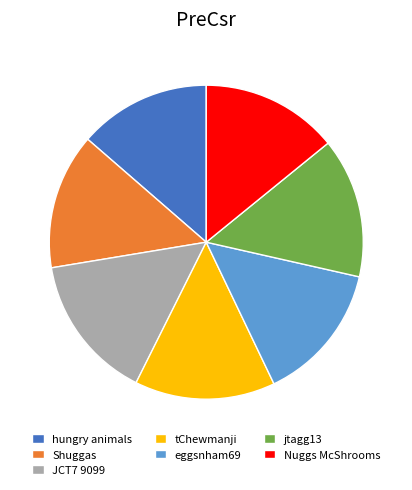

Which category has the biggest portion of the pie?

JCT7 9099